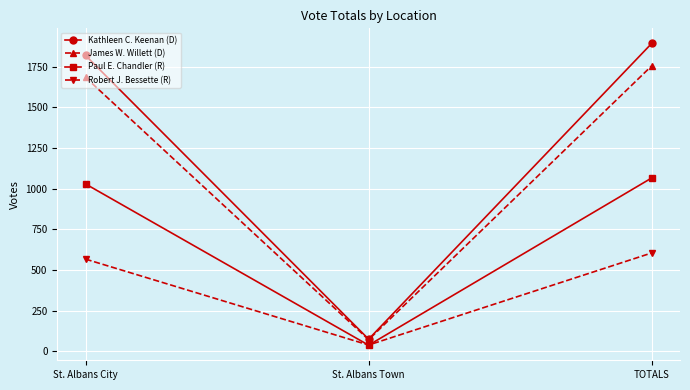

Reading left to right, transcribe all the data shown in this chart.

Kathleen C. Keenan (D): 1818	74	1892
James W. Willett (D): 1683	71	1754
Paul E. Chandler (R): 1028	37	1065
Robert J. Bessette (R): 566	38	604